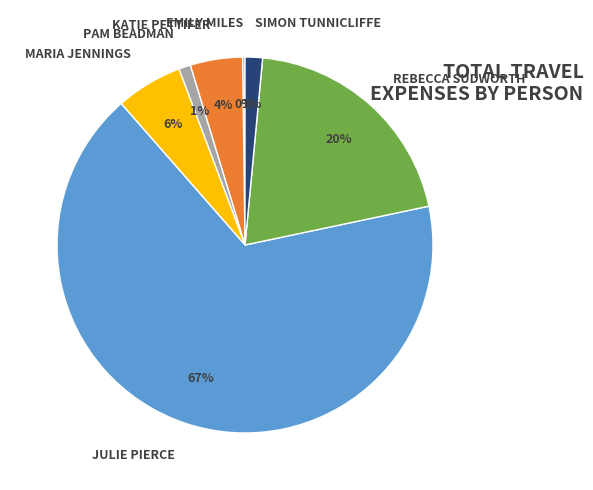

Is the sum of KATIE PETTIFER and REBECCA SUDWORTH greater than half?

No